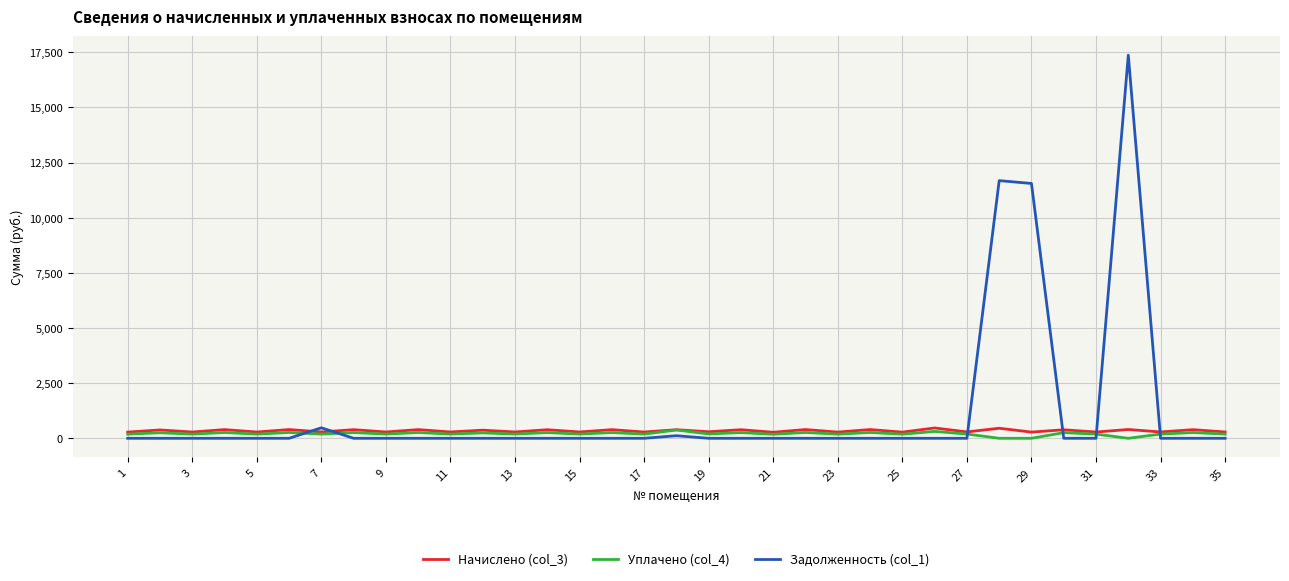

Which series has the largest range (max minus min)?

Задолженность (col_1)